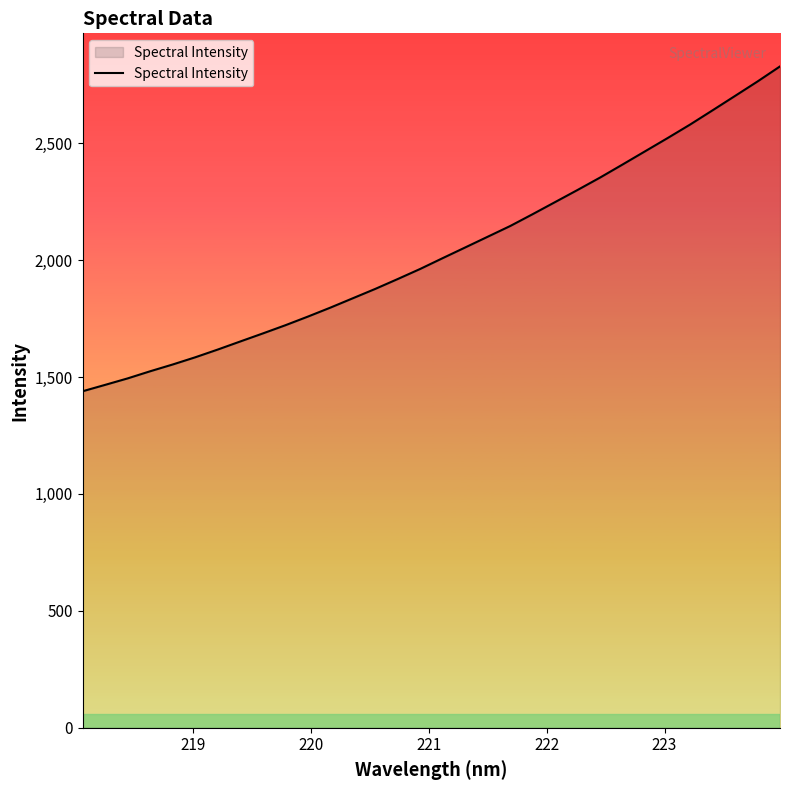

What is the difference between the maximum and second lowest values?

1361.9